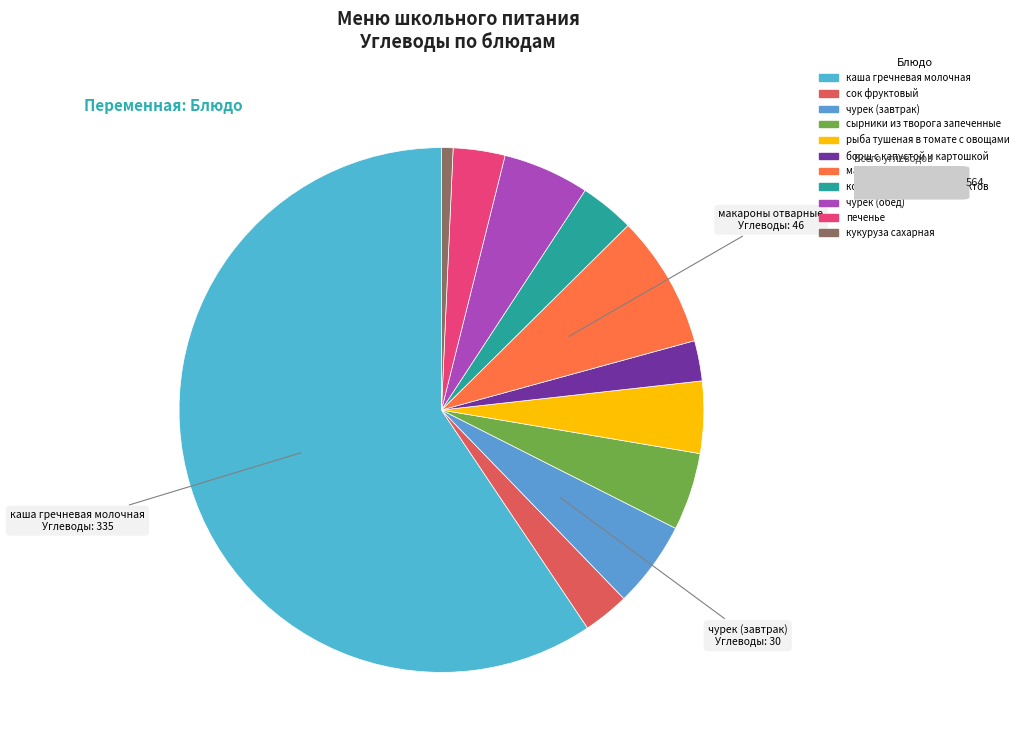

To the nearest percent, what is the average slice percentage?

9%